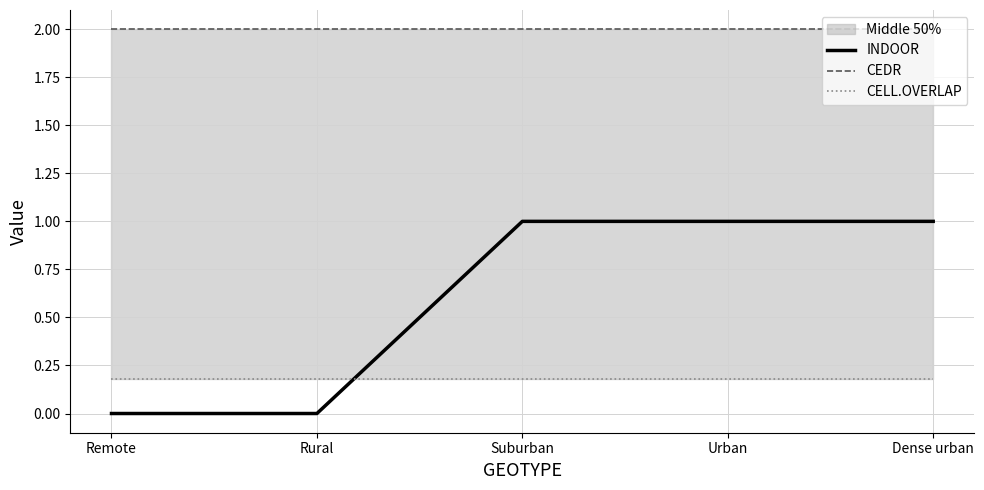

What is the sum of the CELL.OVERLAP values at Rural and Urban?

0.4